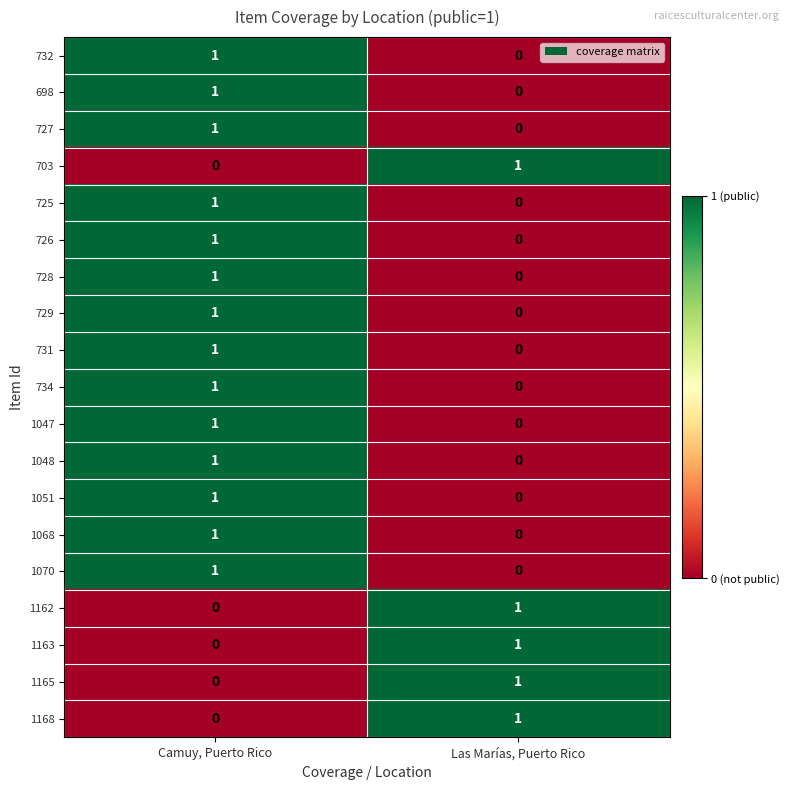

The value of 732 at Camuy, Puerto Rico is 1. True or false?

True